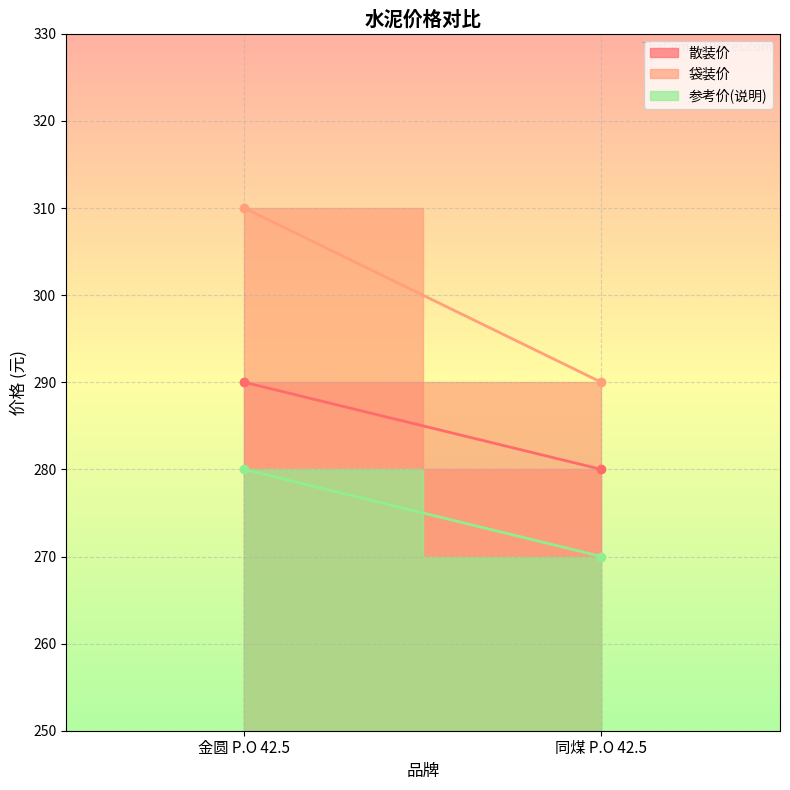

Rank the series by their average value, from lowest to highest.

参考价(说明), 散装价, 袋装价